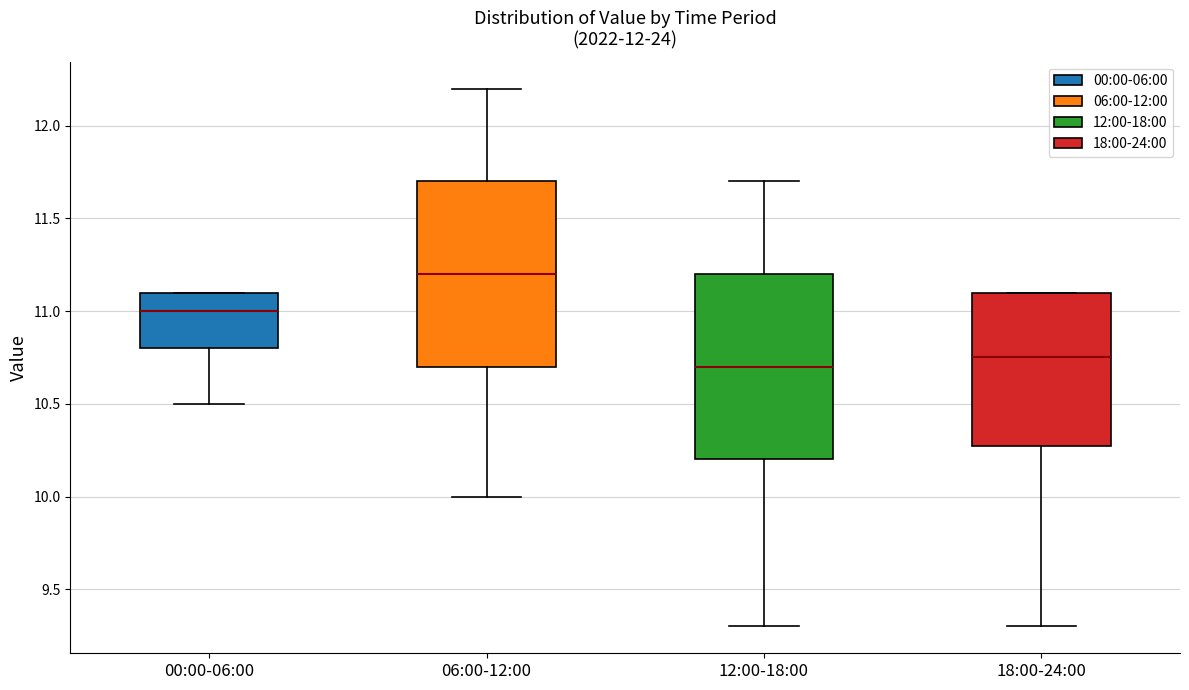

Reading left to right, read every box against the y-axis: the position of its median line, the range the box covers, and the ends of its whiskers. The values are not printed on the chart, so give them approximately, as read against the axis.

00:00-06:00: median 11.00, box 10.80 to 11.10, whiskers 10.50 to 11.10
06:00-12:00: median 11.20, box 10.70 to 11.70, whiskers 10.00 to 12.20
12:00-18:00: median 10.70, box 10.20 to 11.20, whiskers 9.30 to 11.70
18:00-24:00: median 10.75, box 10.30 to 11.10, whiskers 9.30 to 11.10